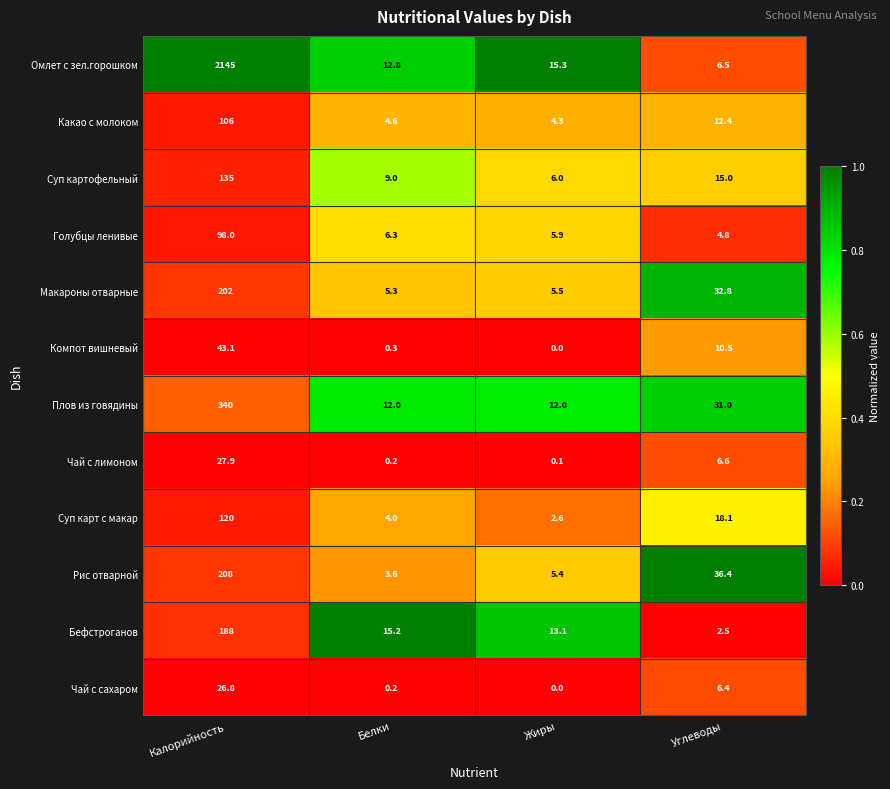

What is the sum of the Чай с лимоном values at Жиры and Белки?

0.3